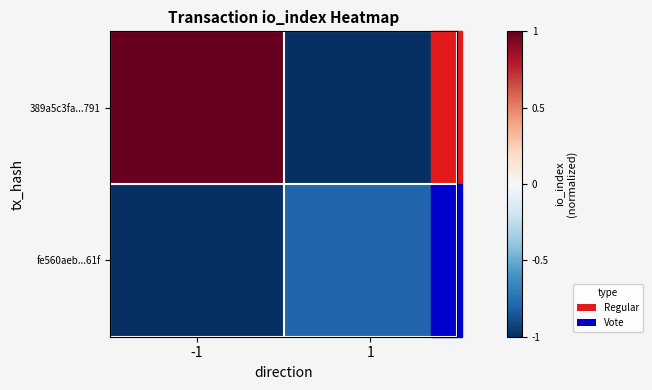

Which label corresponds to the smallest value in the chart?

1